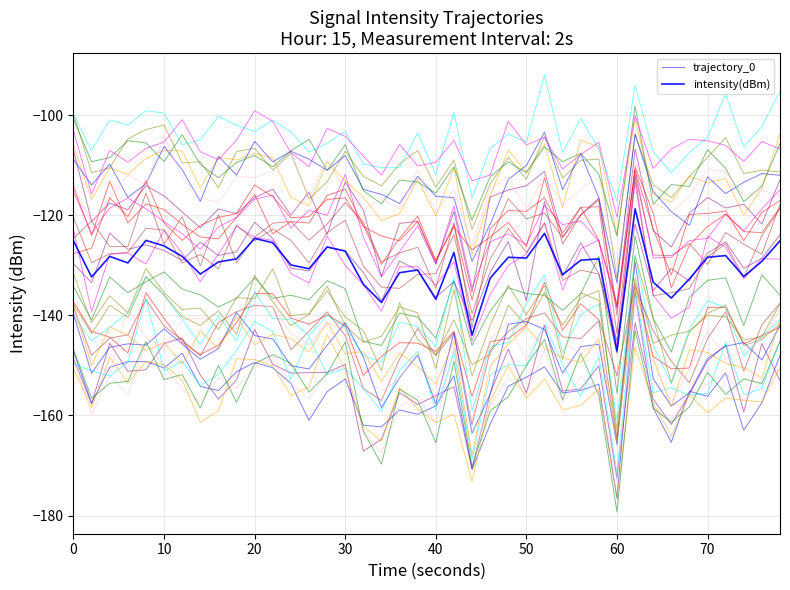

Which series has the largest total across all categories?

intensity(dBm)